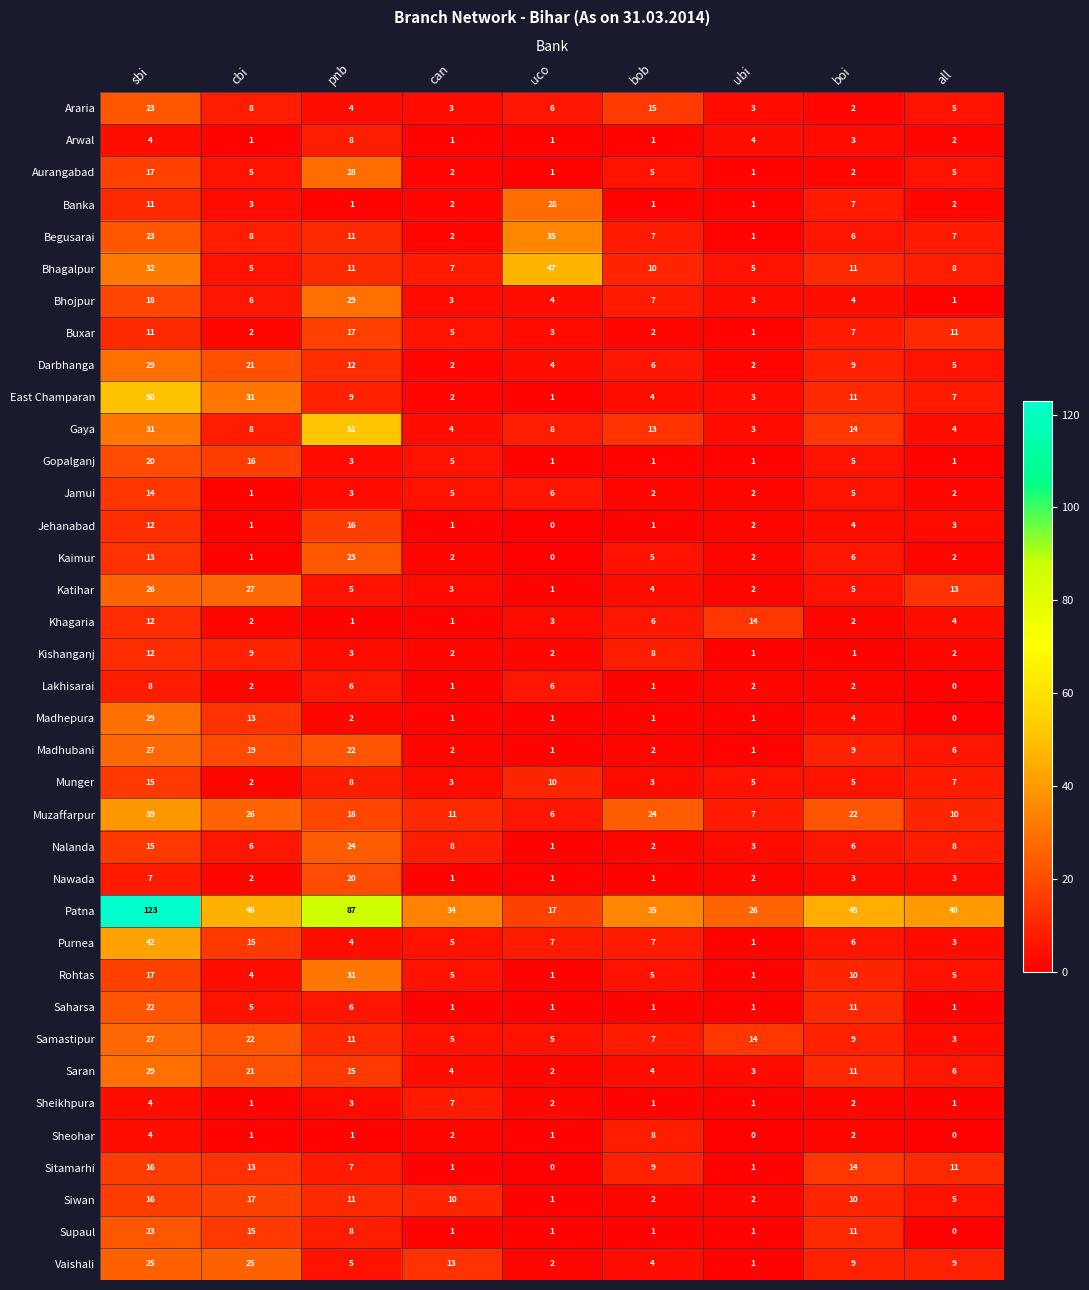

What is the maximum value shown in the chart?

123